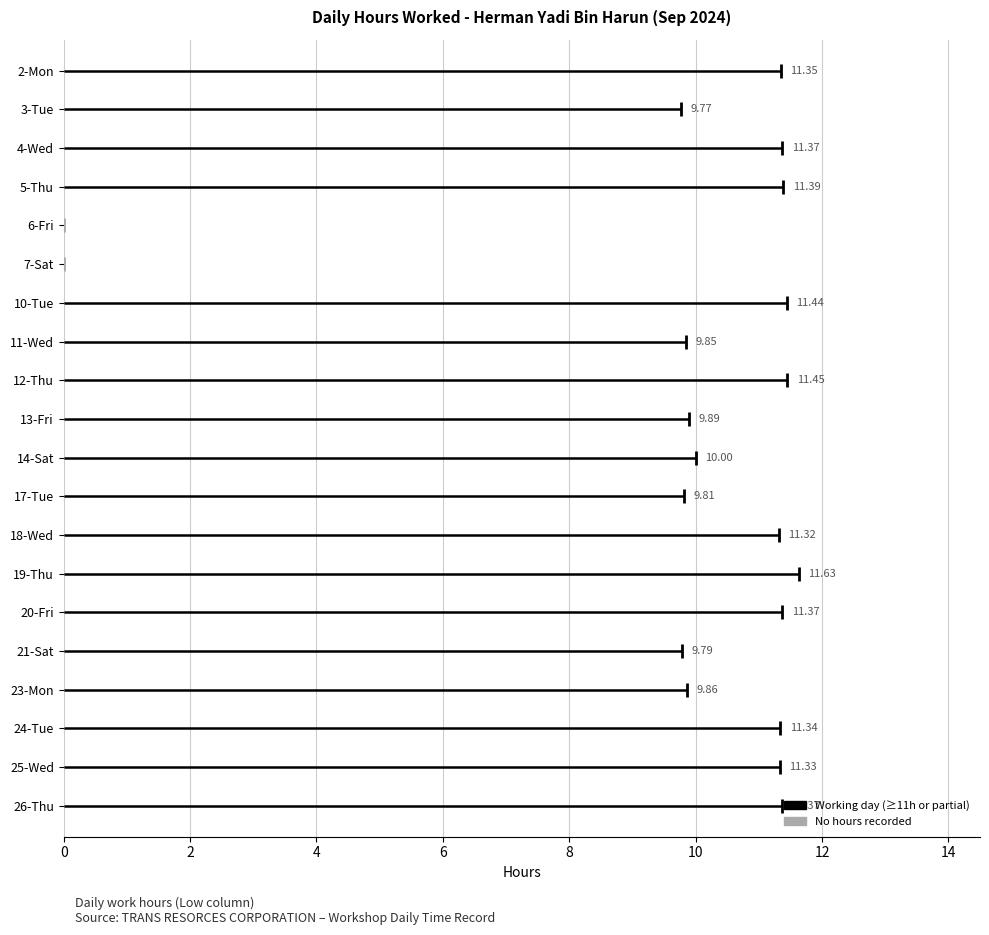

How many interior local peaks (higher than both neighbors) does the data have?

6